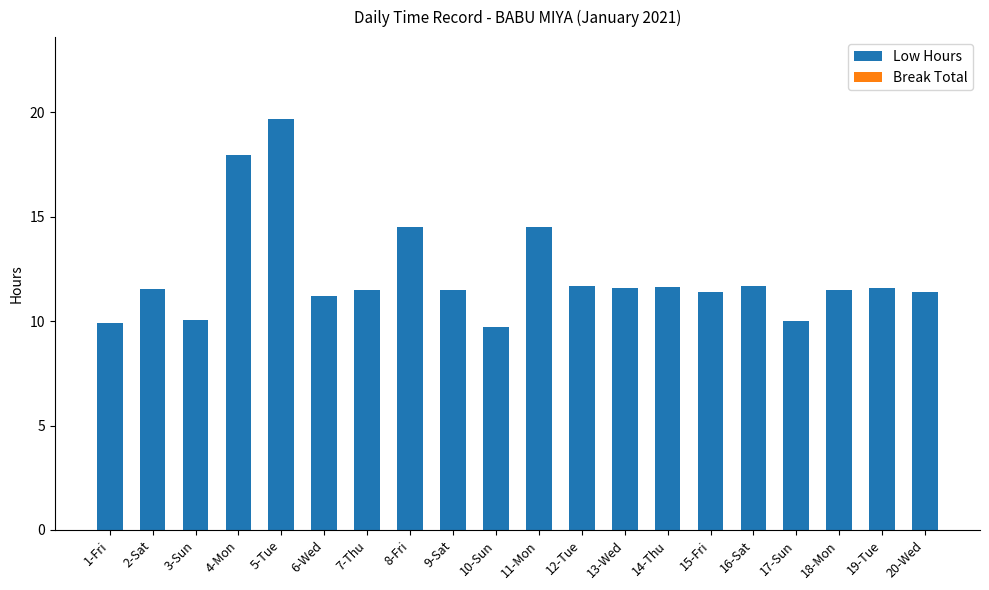

What is the smallest value displayed?

9.7